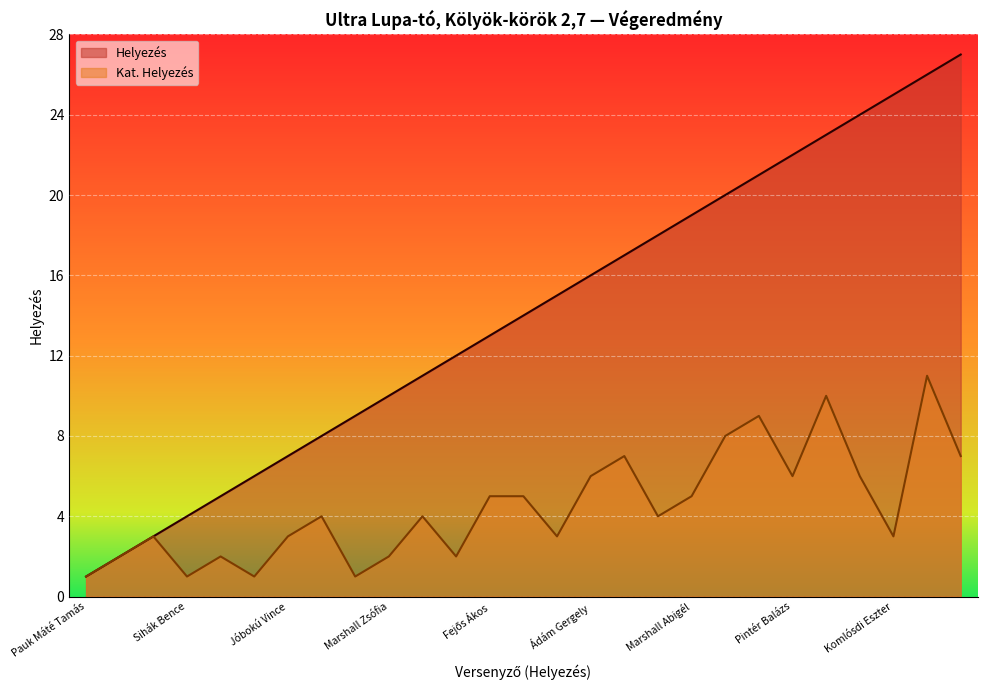

True or false: Helyezés and Kat. Helyezés cross at least once.

False